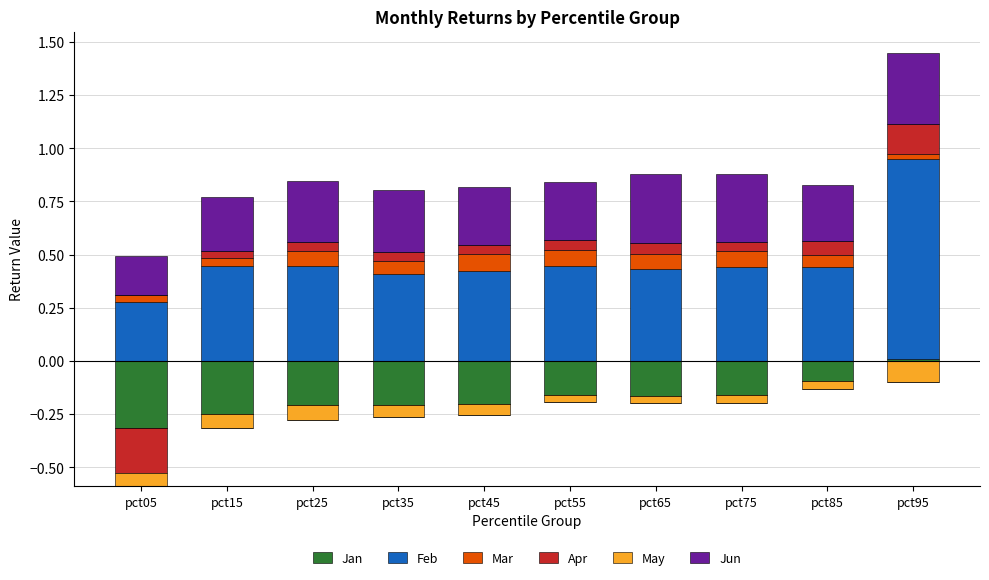

Is the value of May at pct95 greater than the value of Apr at pct05?

No